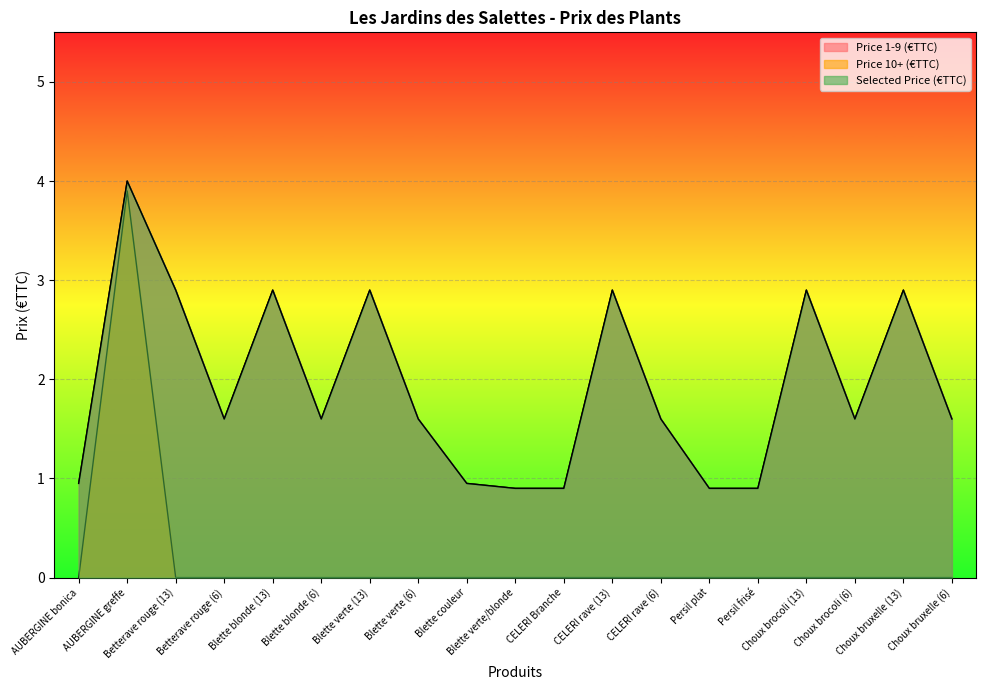

How many categories are shown in the chart?

19